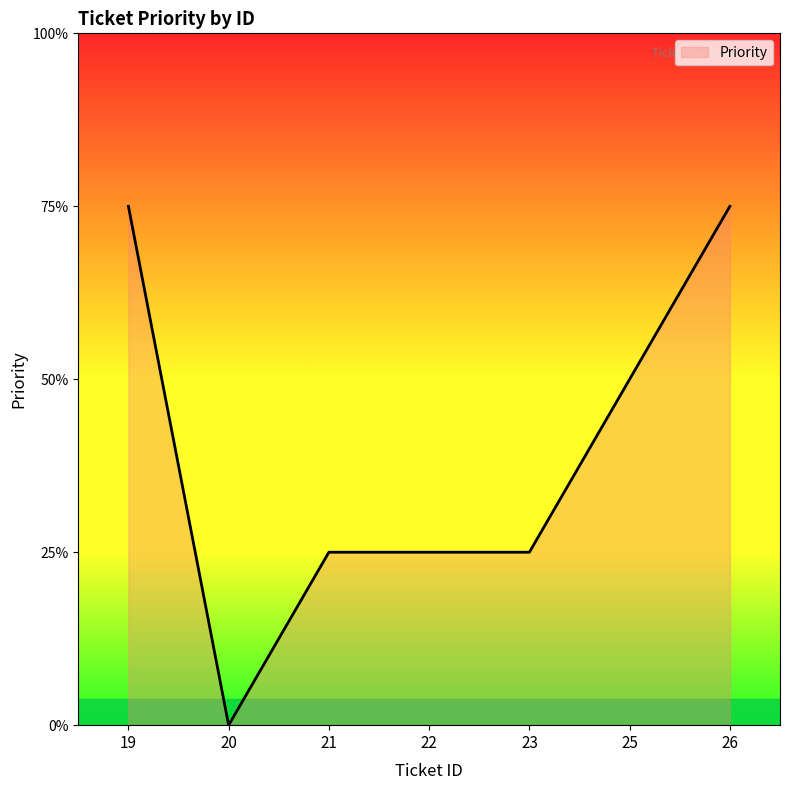

Reading left to right, transcribe all the data shown in this chart.

19=3	20=0	21=1	22=1	23=1	25=2	26=3